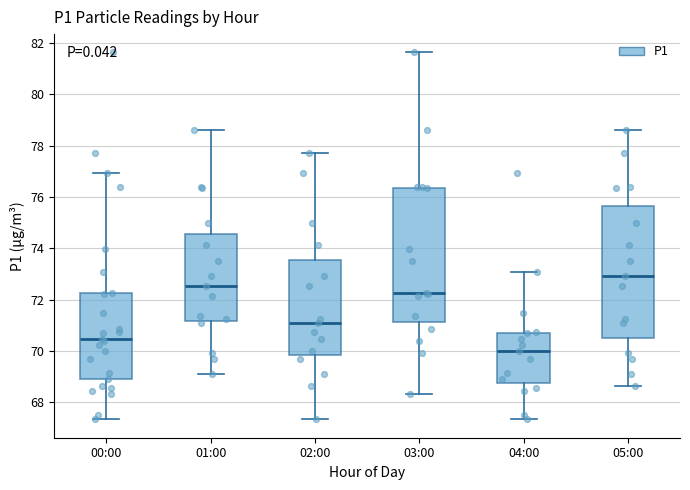

Reading left to right, read every box against the y-axis: the position of its median line, the range the box covers, and the ends of its whiskers. The values are not printed on the chart, so give them approximately, as read against the axis.

00:00: median 70.4, box 69.0 to 72.2, whiskers 67.4 to 77.0
01:00: median 72.6, box 71.2 to 74.6, whiskers 69.2 to 78.6
02:00: median 71.2, box 69.8 to 73.6, whiskers 67.4 to 77.8
03:00: median 72.2, box 71.2 to 76.4, whiskers 68.4 to 81.6
04:00: median 70.0, box 68.8 to 70.8, whiskers 67.4 to 73.0
05:00: median 73.0, box 70.6 to 75.6, whiskers 68.6 to 78.6